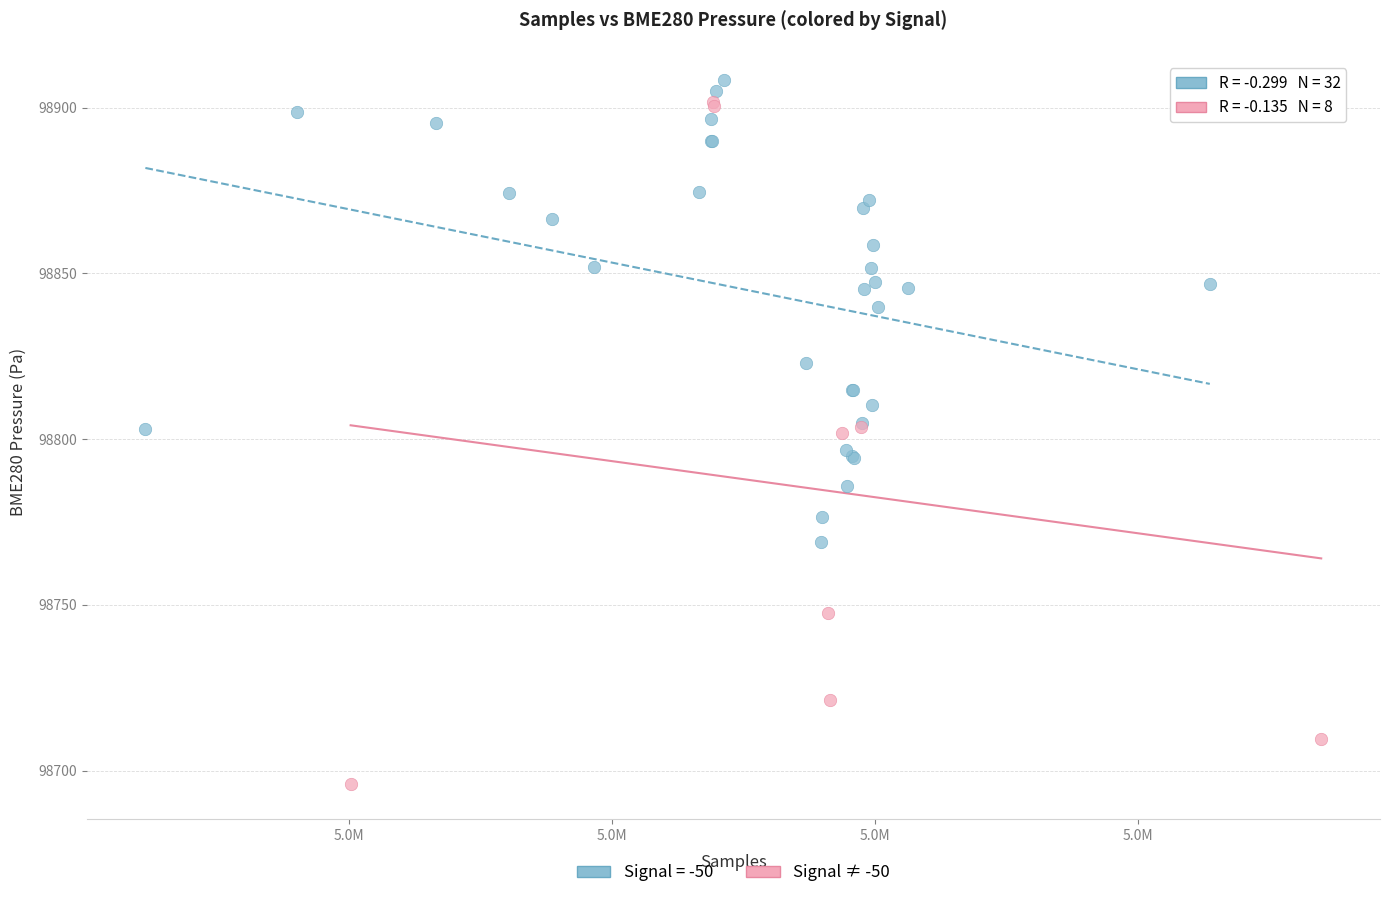

Which series has the largest Y range (max minus min)?

Signal ≠ -50